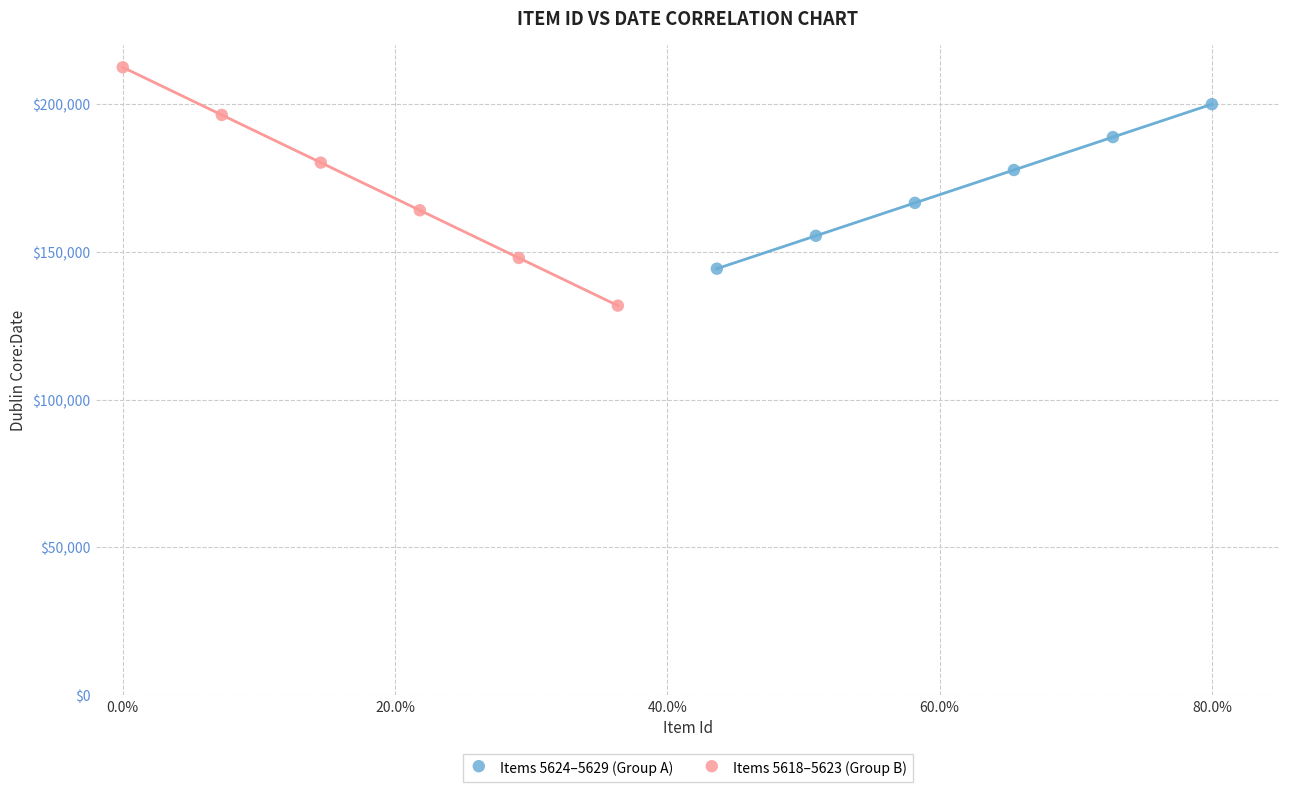

Which series has the largest Y range (max minus min)?

Items 5618–5623 (Group B)